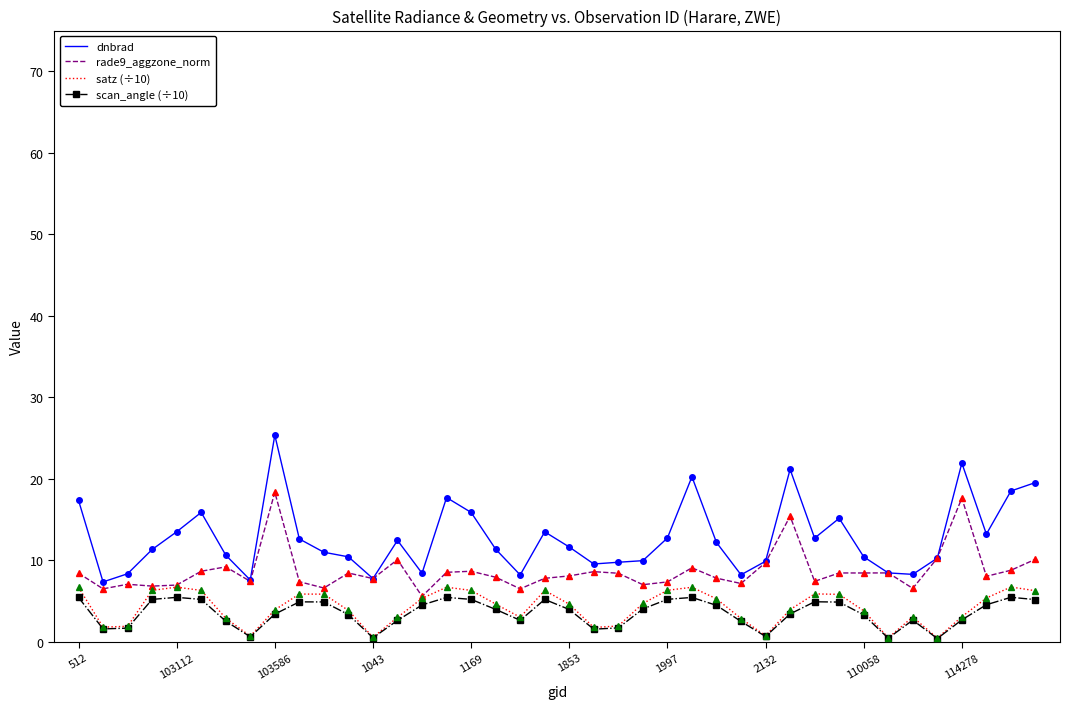

True or false: dnbrad has more than 0 points higher than both neighbors.

True